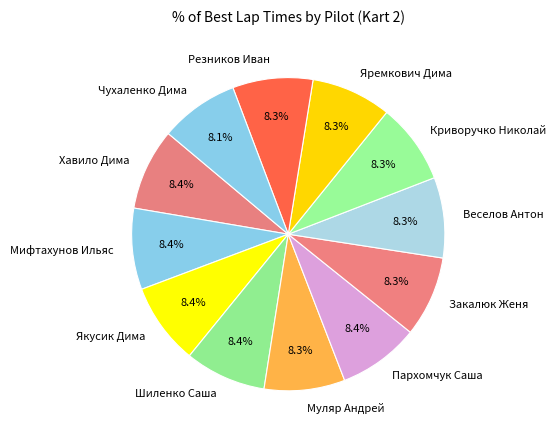

How many slices are in this pie chart?

12